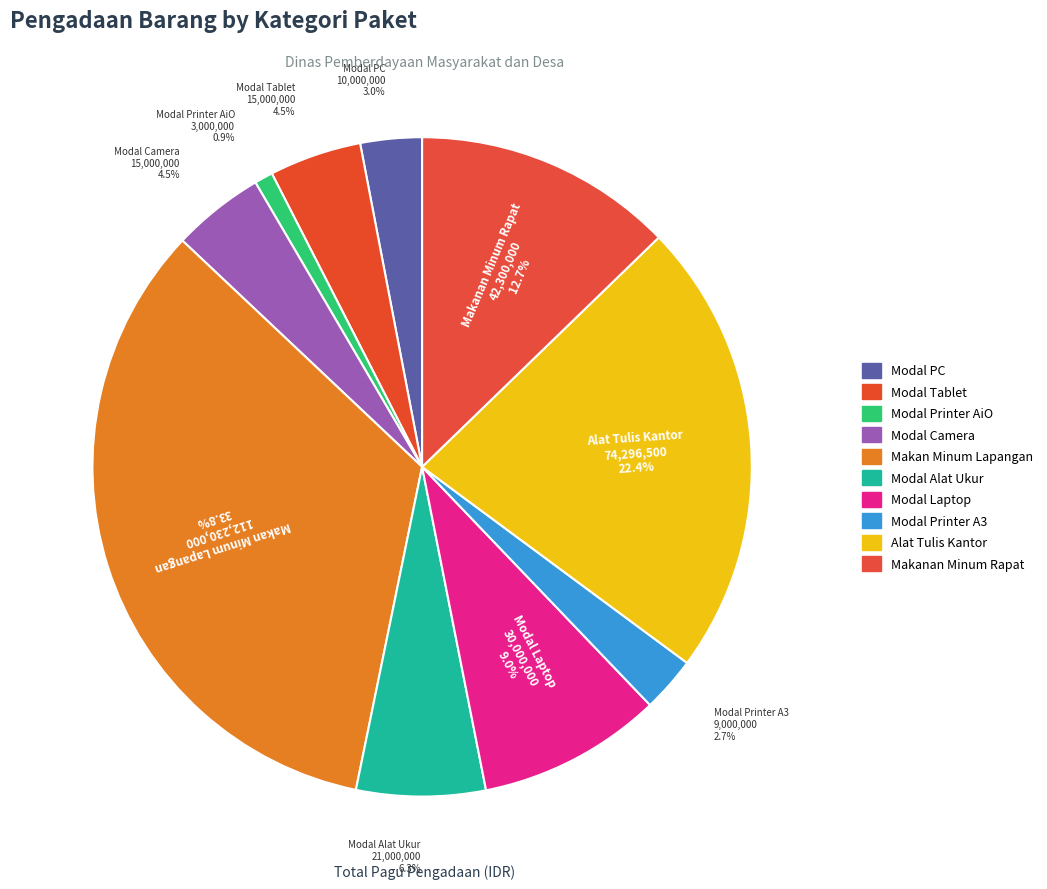

Is the sum of Modal Camera and Modal Tablet greater than half?

No